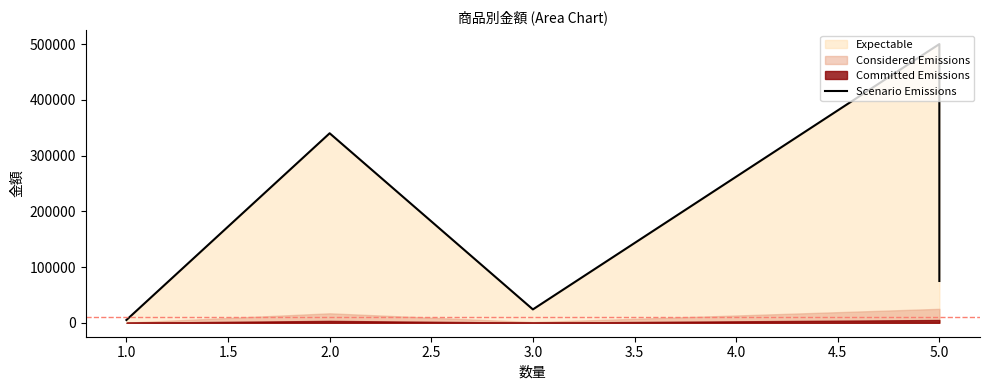

Is it true that the value at 3.0 is 33429?

False